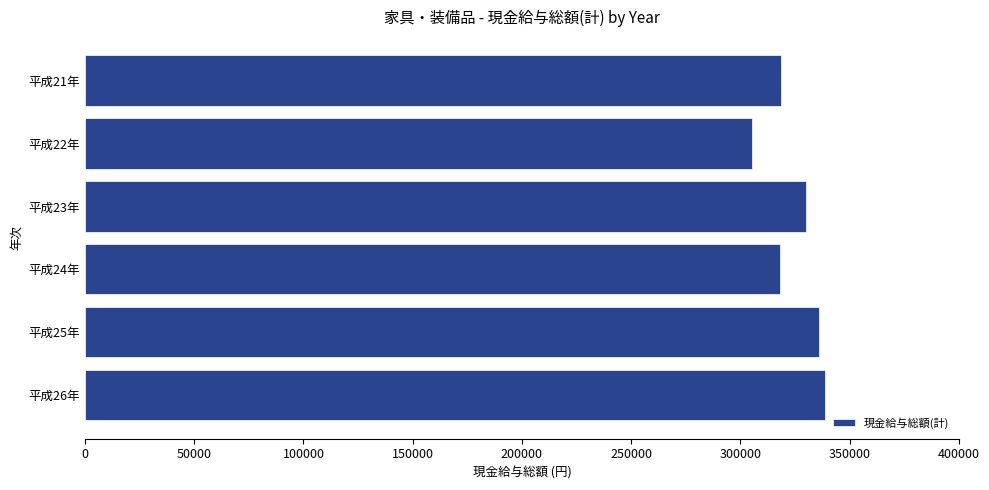

How many series are shown in this chart?

1